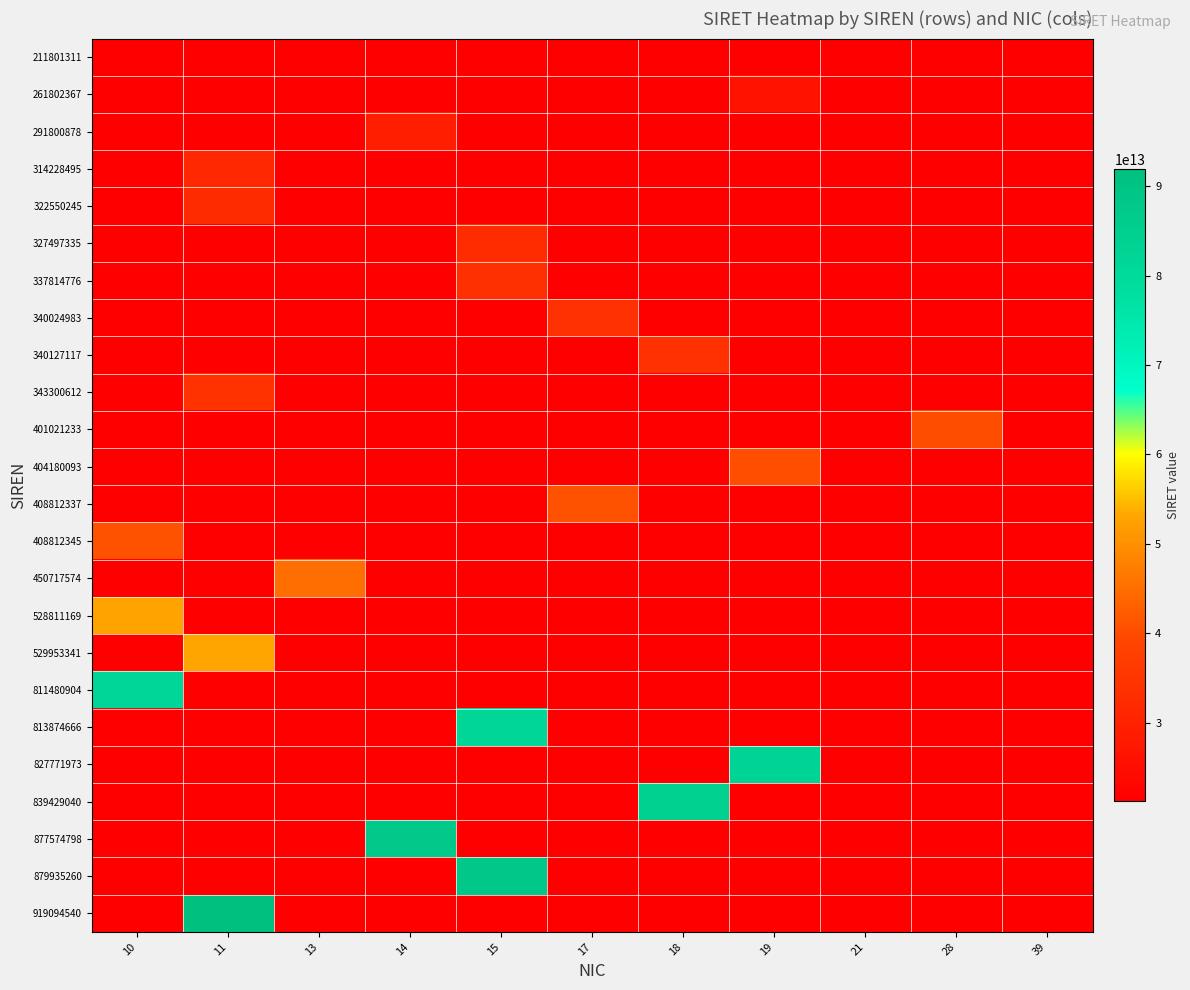

Which series has the widest spread of values?

919094540